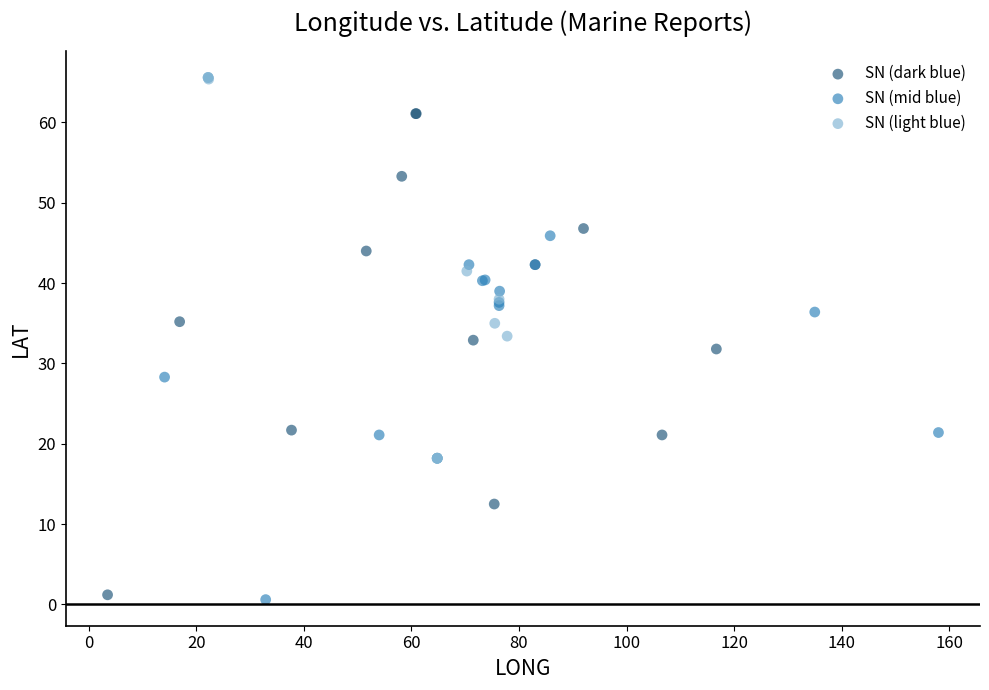

Which series reaches the maximum Y coordinate?

SN (light blue)